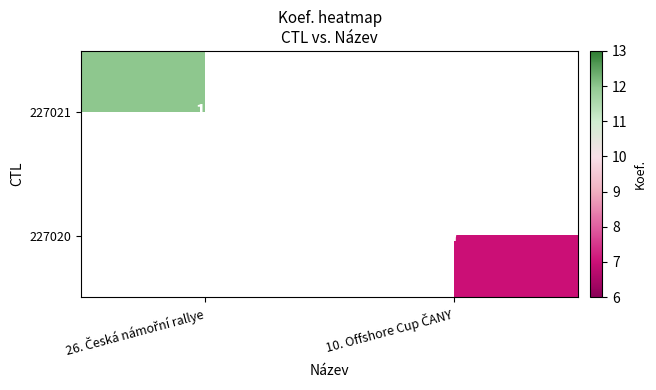

Is the value of 227020 at 10. Offshore Cup ČANY greater than the value of 227021 at 26. Česká námořní rallye?

No